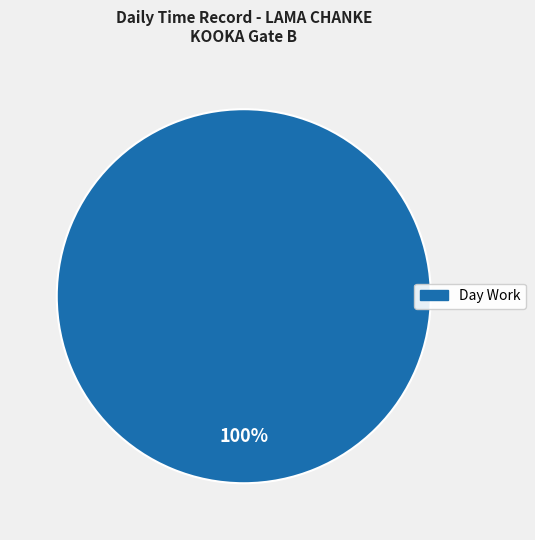

Does any single category account for the majority?

Yes